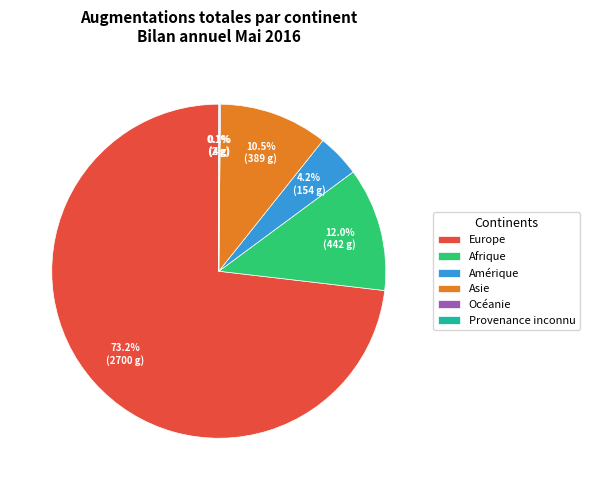

Which category accounts for the majority?

Europe